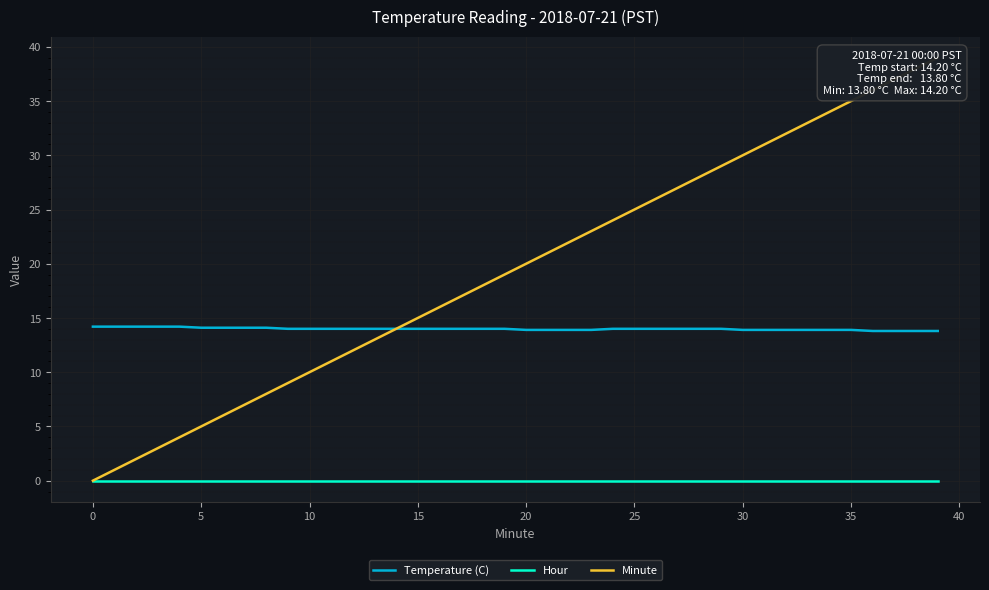

True or false: Hour has a value of 0.0 at 10.

True